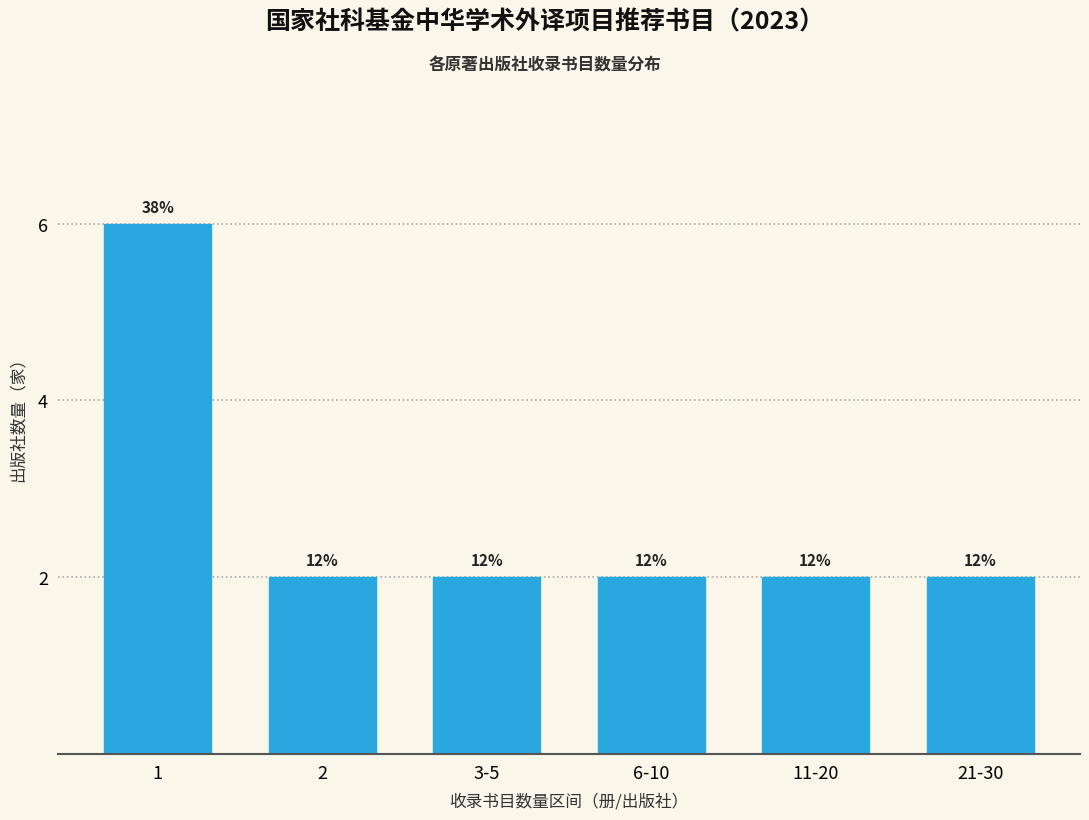

Are the bars horizontal?

No